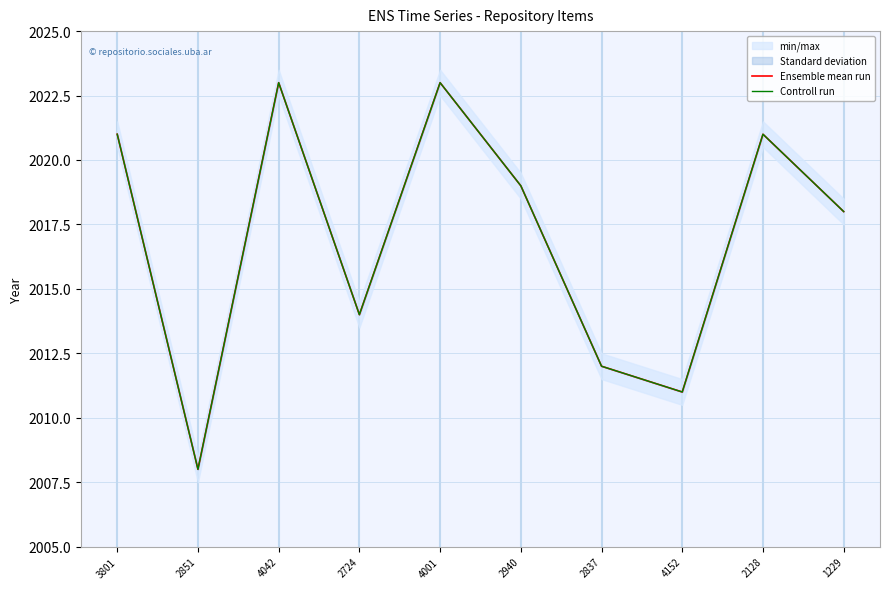

How many values in the Controll run series exceed 2019?

4